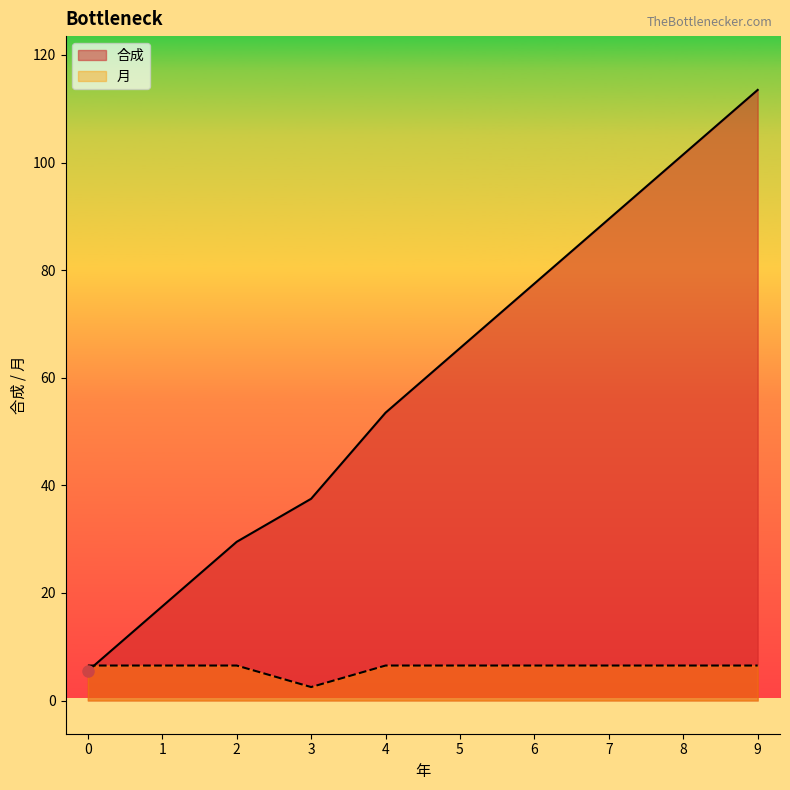

What is the change in value from 1 to 2?

+12.0